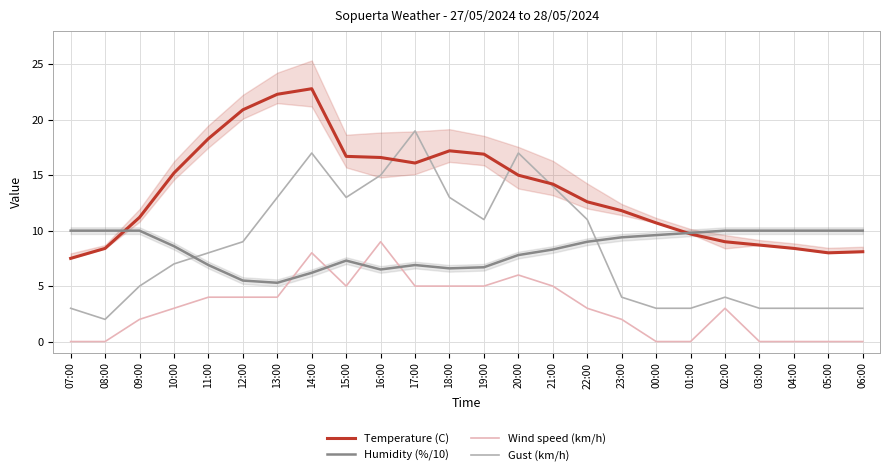

How many interior local peaks does the Gust (km/h) series have?

4